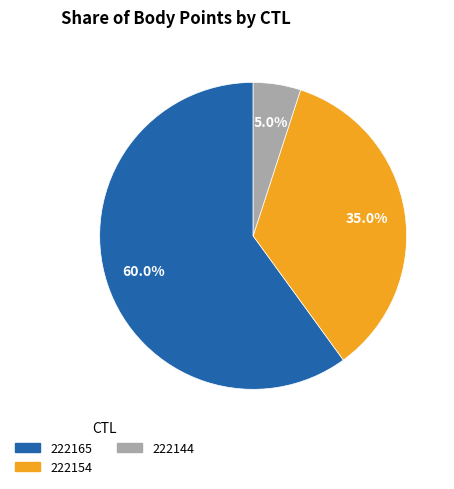

Which has a higher value, 222154 or 222144?

222154